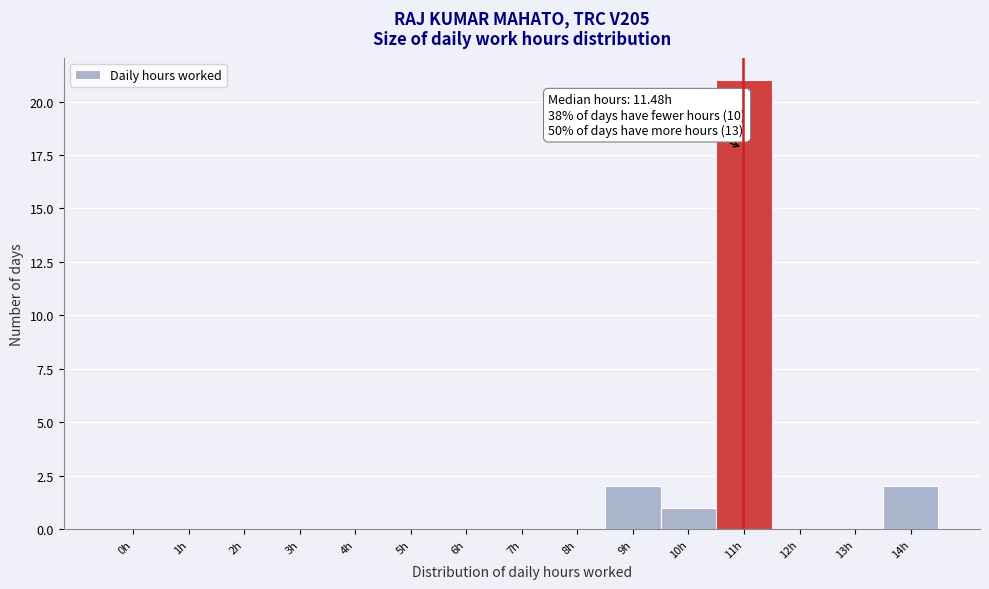

Reading left to right, transcribe all the data shown in this chart.

0h=0	1h=0	2h=0	3h=0	4h=0	5h=0	6h=0	7h=0	8h=0	9h=2	10h=1	11h=21	12h=0	13h=0	14h=2